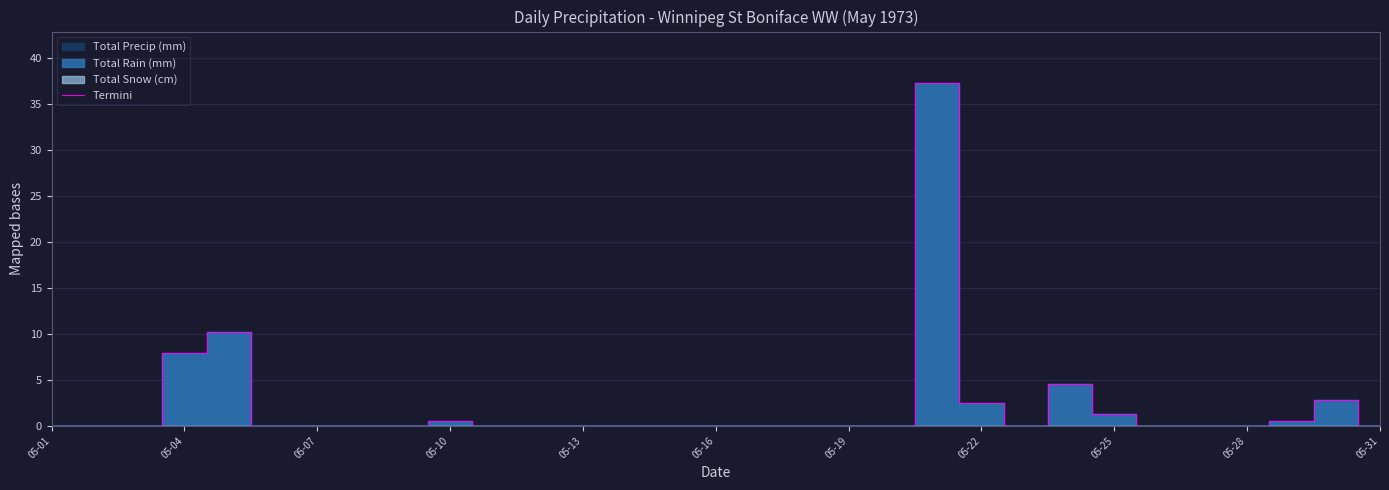

How many values are above zero?

9